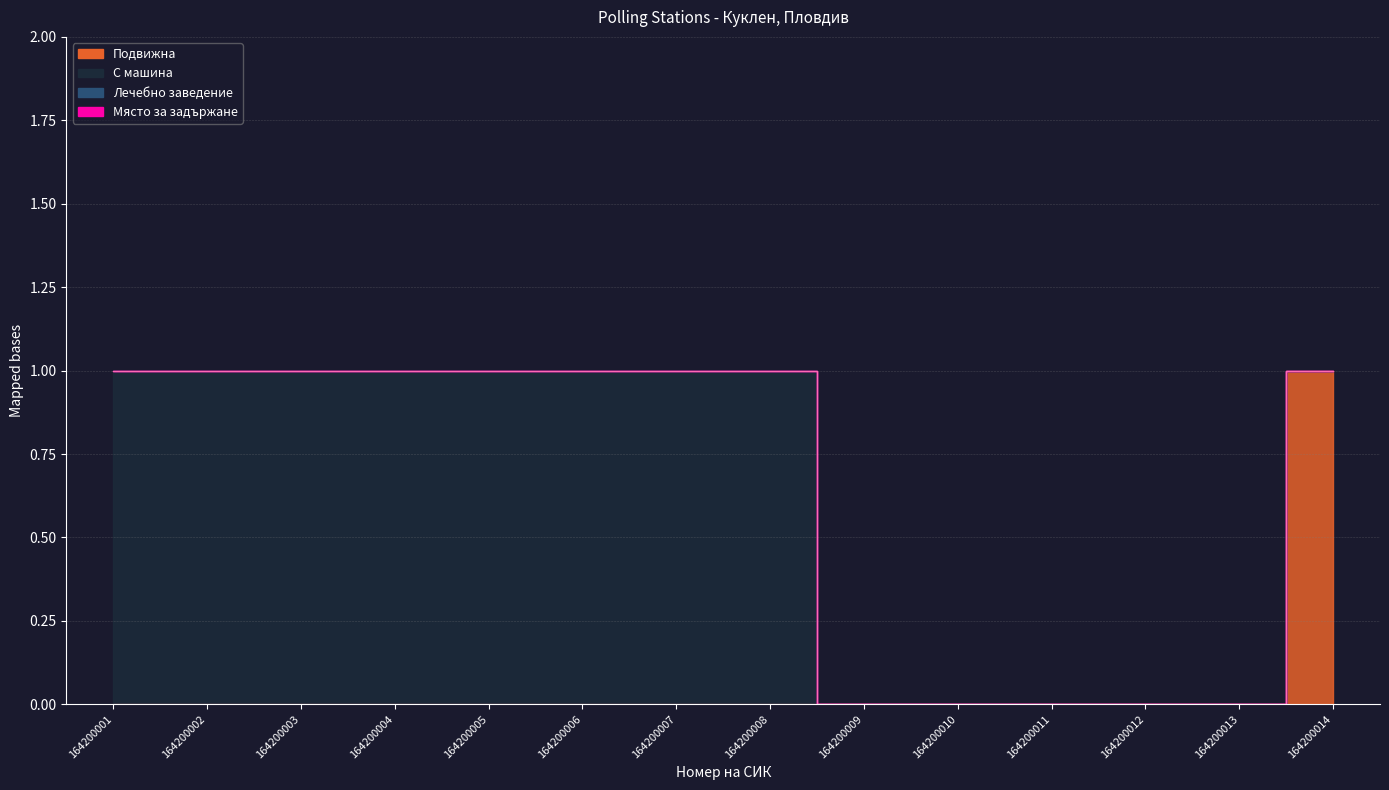

Reading left to right, transcribe all the data shown in this chart.

Подвижна: 164200001=0	164200002=0	164200003=0	164200004=0	164200005=0	164200006=0	164200007=0	164200008=0	164200009=0	164200010=0	164200011=0	164200012=0	164200013=0	164200014=1
С машина: 164200001=1	164200002=1	164200003=1	164200004=1	164200005=1	164200006=1	164200007=1	164200008=1	164200009=0	164200010=0	164200011=0	164200012=0	164200013=0	164200014=0
Лечебно заведение: 164200001=0	164200002=0	164200003=0	164200004=0	164200005=0	164200006=0	164200007=0	164200008=0	164200009=0	164200010=0	164200011=0	164200012=0	164200013=0	164200014=0
Място за задържане: 164200001=0	164200002=0	164200003=0	164200004=0	164200005=0	164200006=0	164200007=0	164200008=0	164200009=0	164200010=0	164200011=0	164200012=0	164200013=0	164200014=0